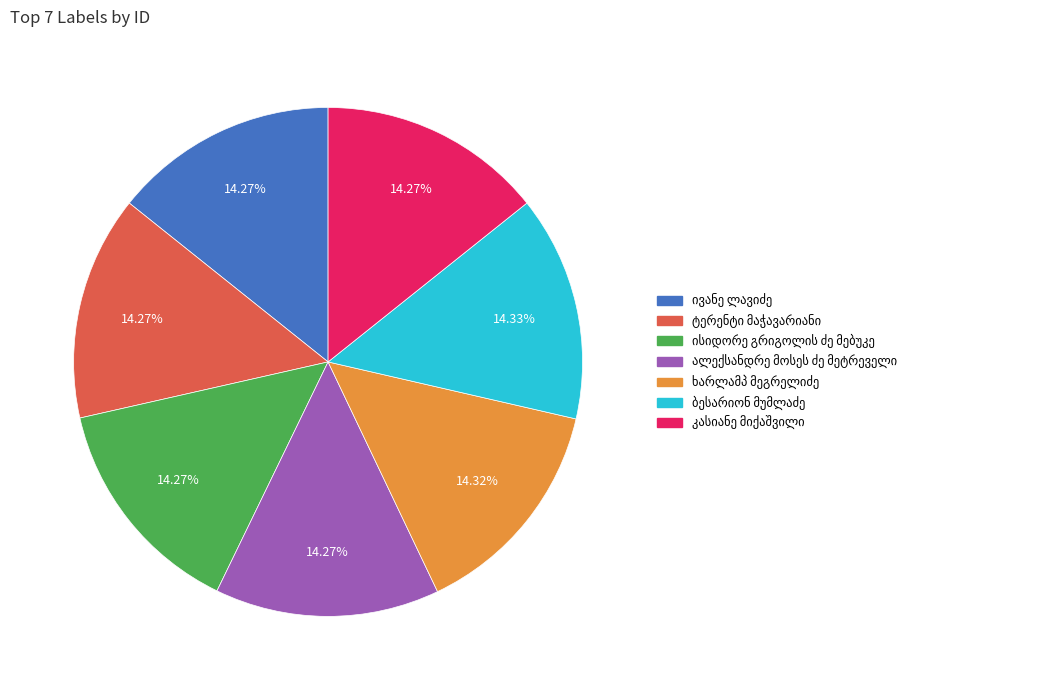

Is there a majority slice in this chart?

No